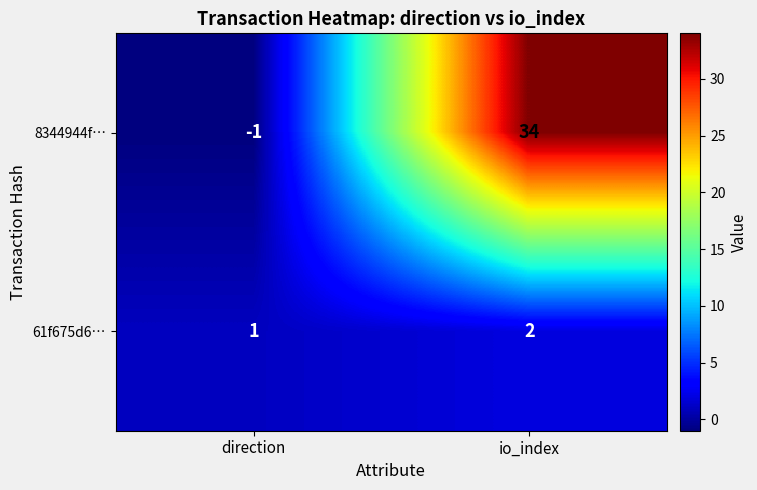

Reading left to right, what are all the values shown in this chart?

8344944f…: direction=-1	io_index=34
61f675d6…: direction=1	io_index=2